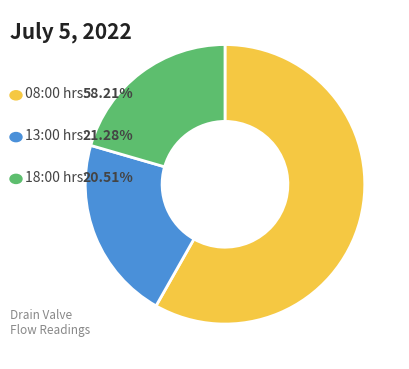

Does any single category account for the majority?

Yes